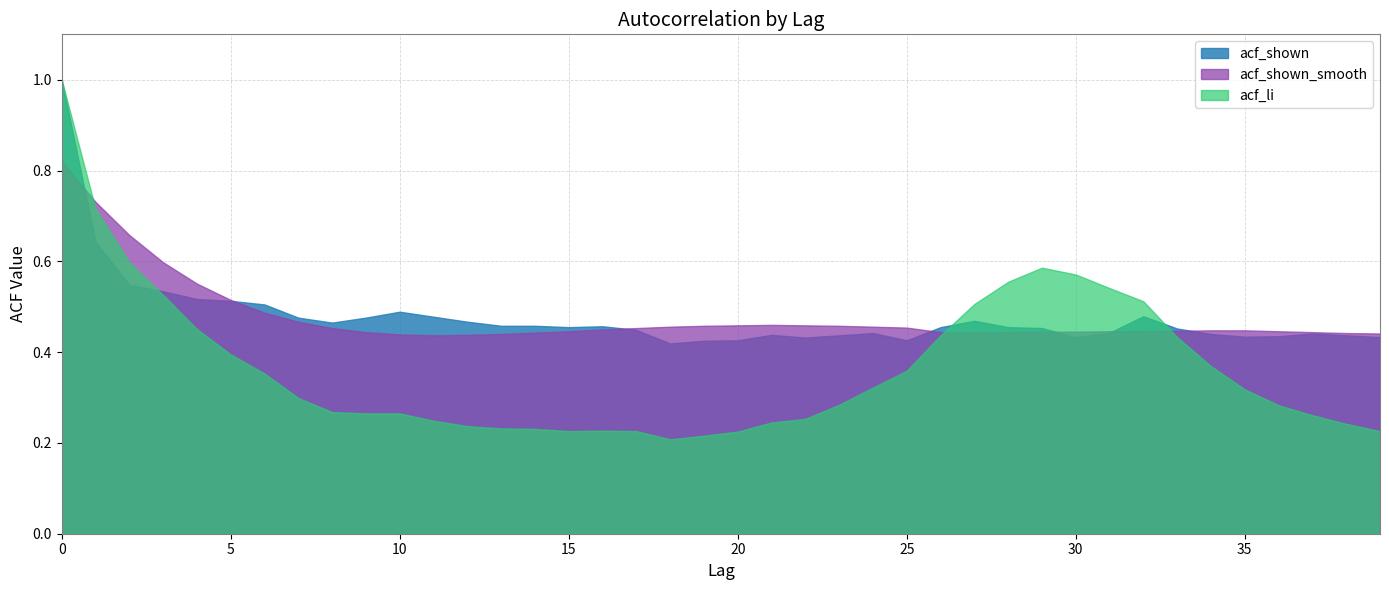

Which series has the largest total across all categories?

acf_shown_smooth